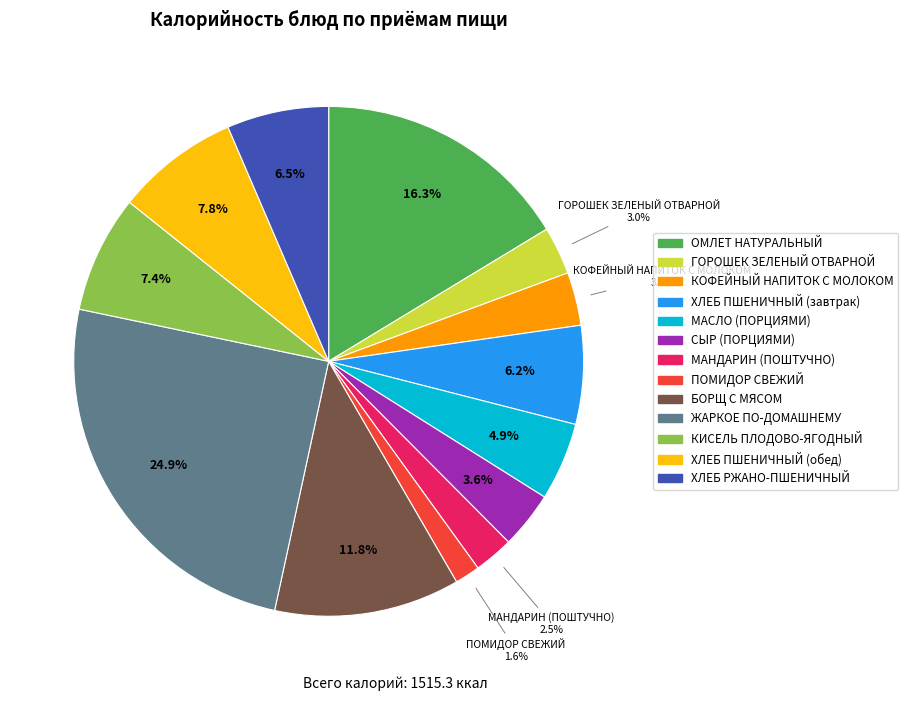

Which has a higher value, БОРЩ С МЯСОМ or ПОМИДОР СВЕЖИЙ?

БОРЩ С МЯСОМ